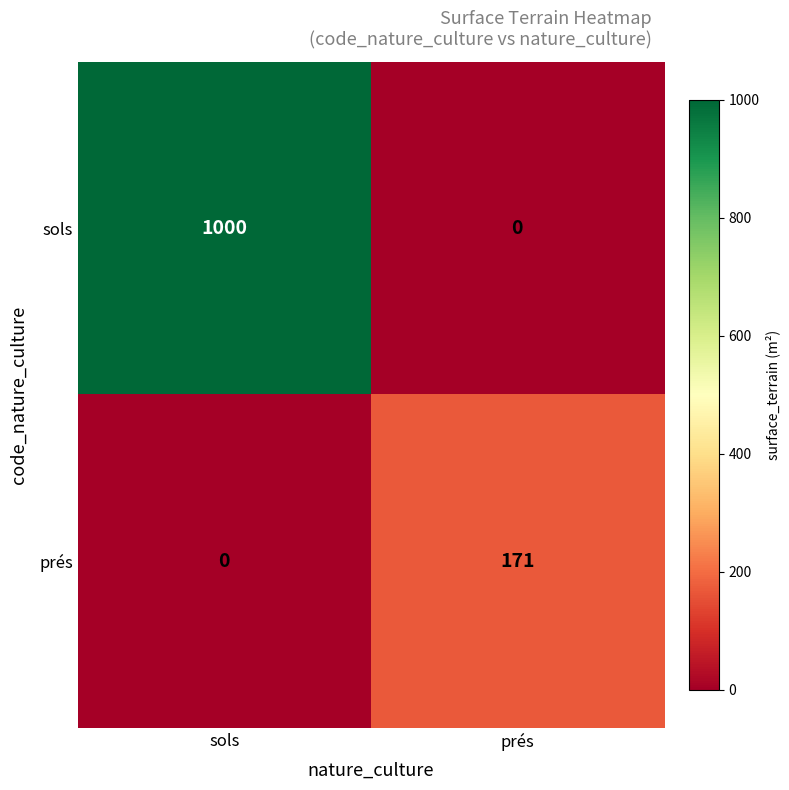

Is it true that sols equals 1000 at sols?

True